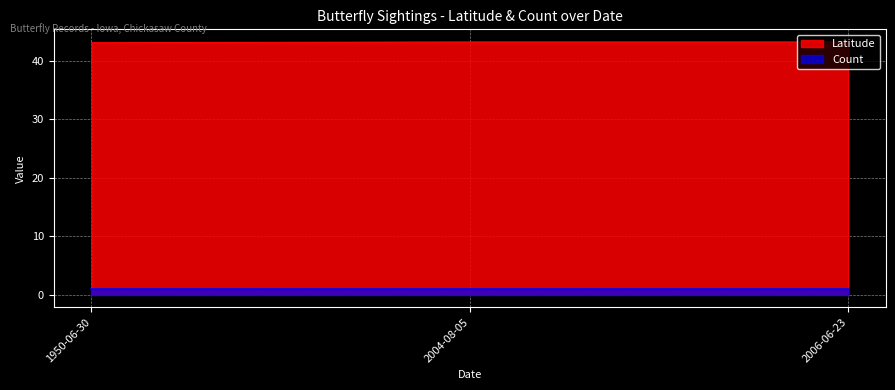

Does the chart display data point markers on the line(s)?

No